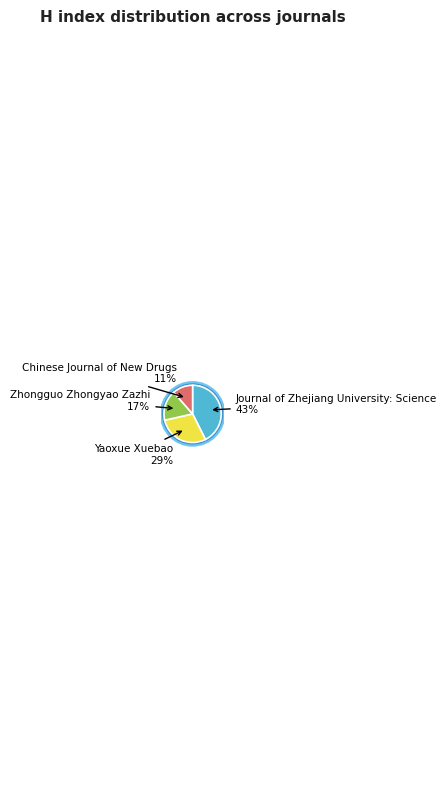

True or false: Yaoxue Xuebao accounts for 14% of the total.

False